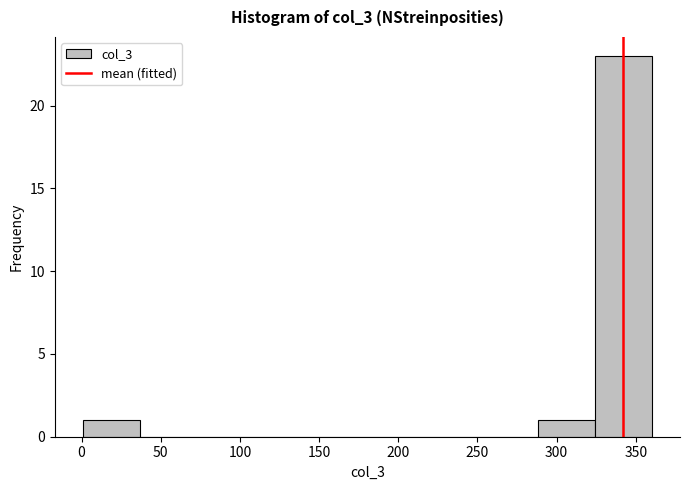

How tall is the bar that spans 0 to 35 on the x-axis? Neither the bar edges nor the heights are printed on the chart, so give them approximately, as read against the axes.

1